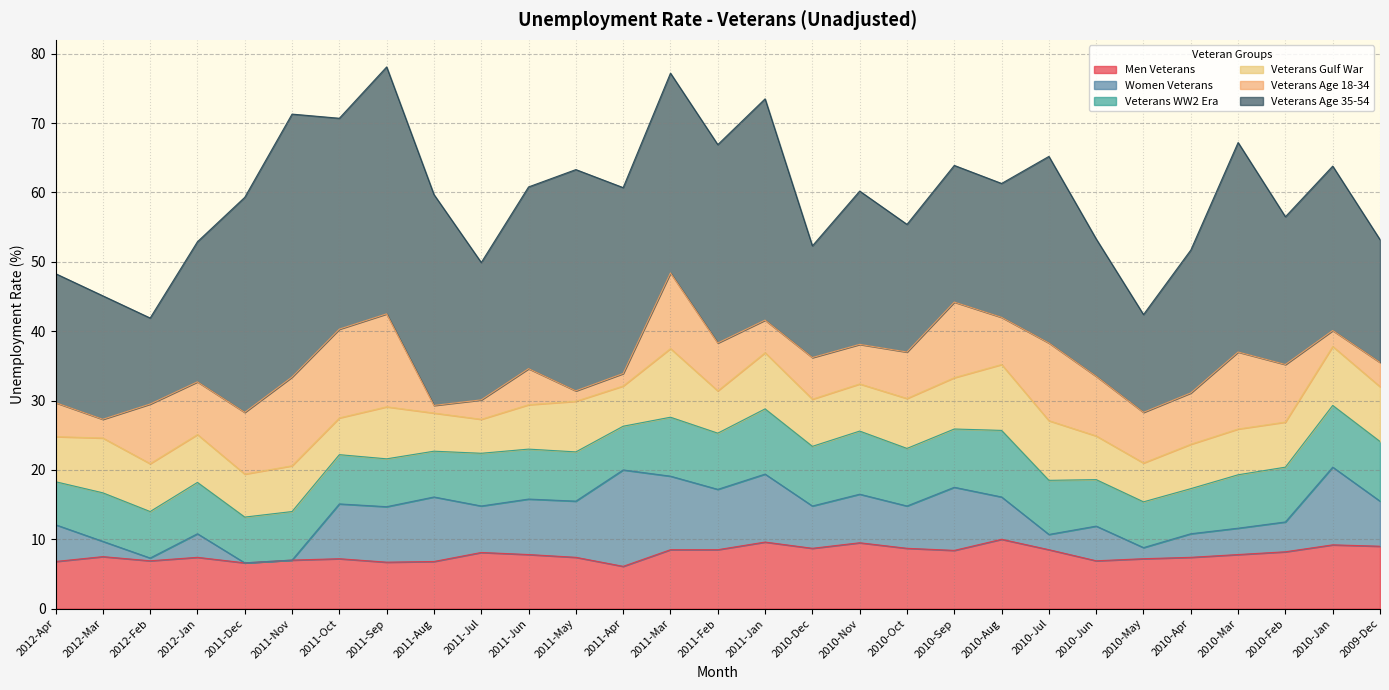

List the series in order of their peak value, highest first.

Veterans Age 35-54, Women Veterans, Veterans Age 18-34, Men Veterans, Veterans Gulf War, Veterans WW2 Era